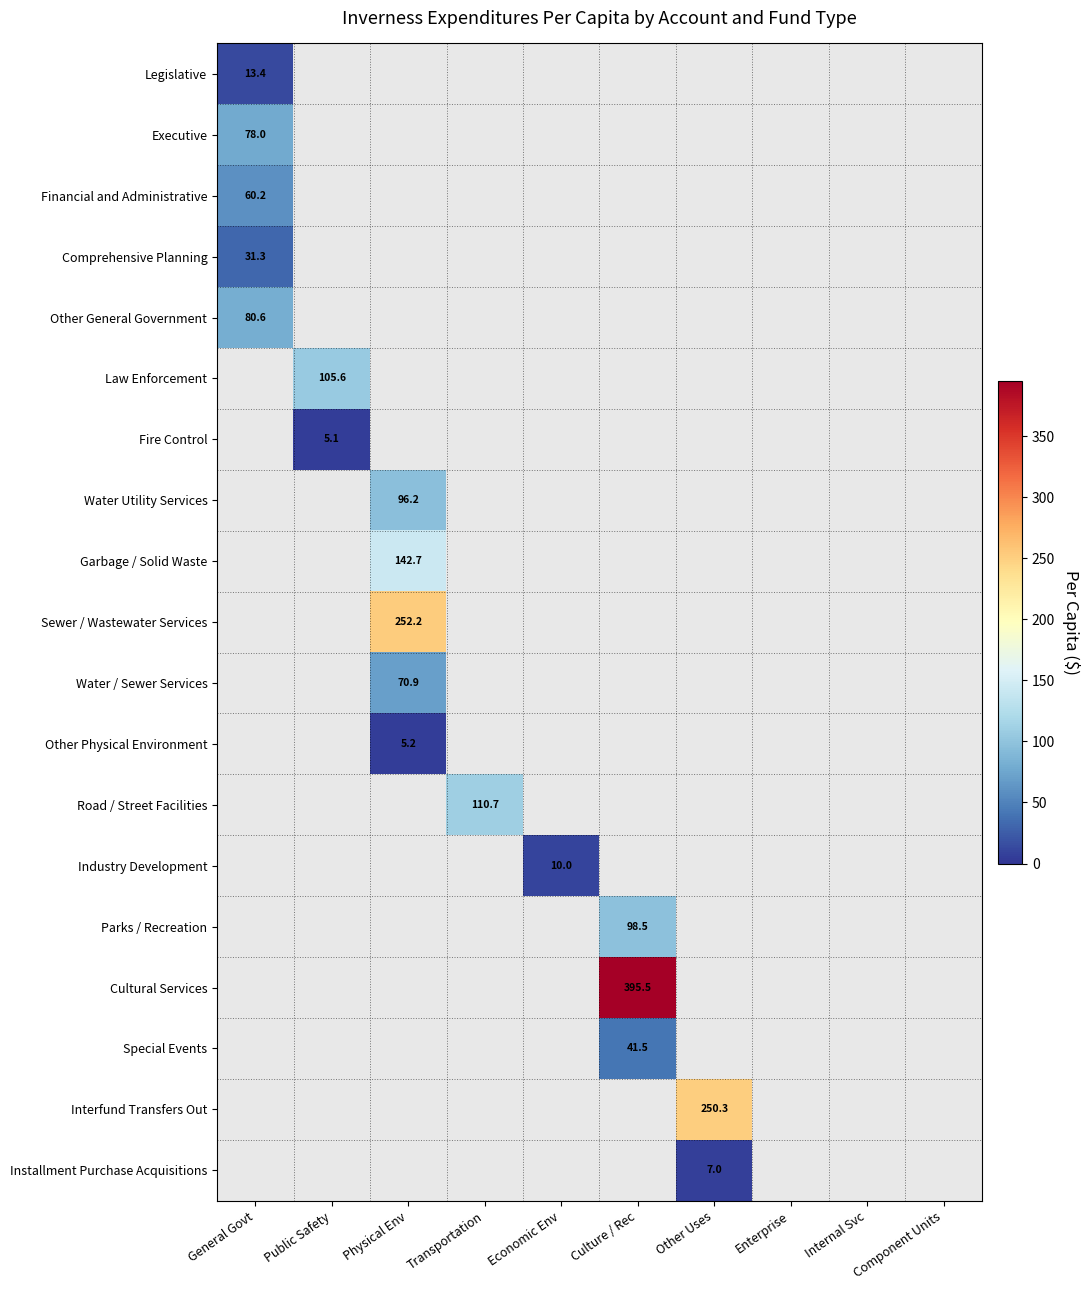

Which label corresponds to the smallest value in the chart?

Public Safety